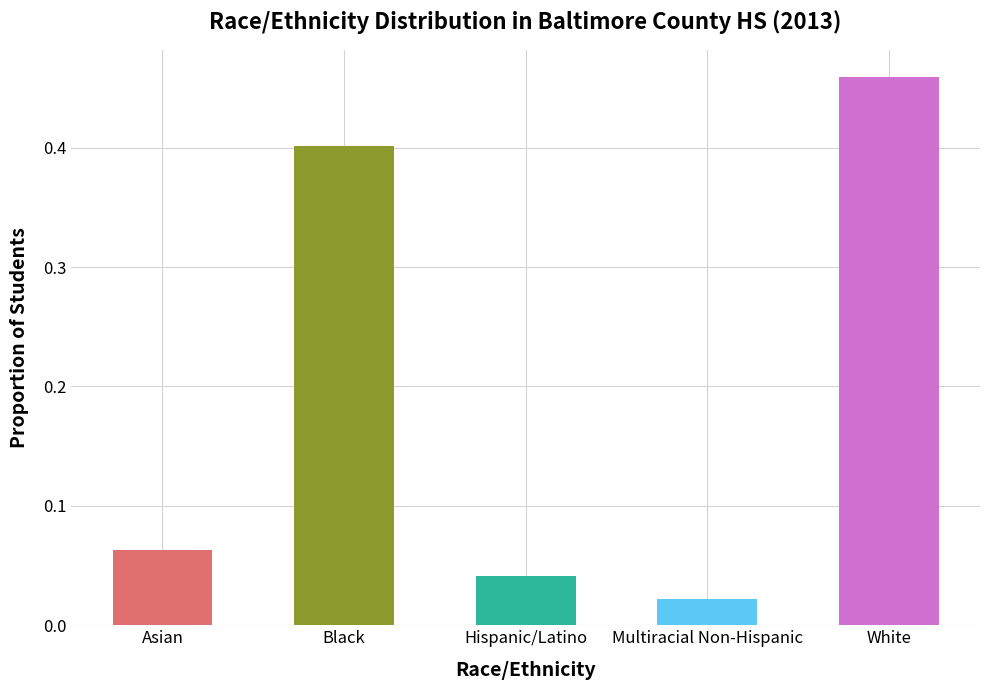

Where is the data nearest to the value 0?

Multiracial Non-Hispanic